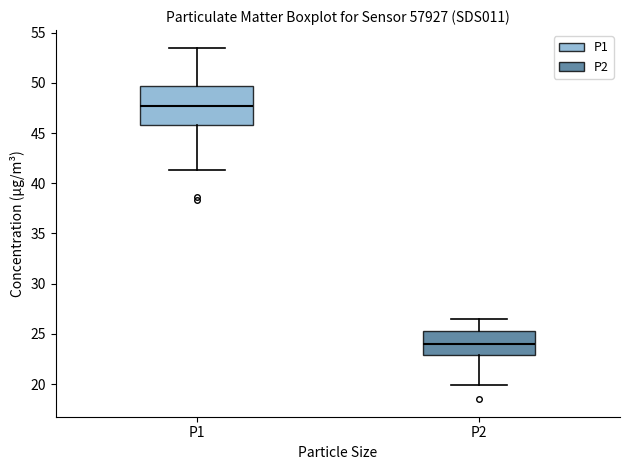

Where does the lower whisker of the box for P1 end on the y-axis? The values are not printed on the chart, so give them approximately, as read against the axis.

41.5